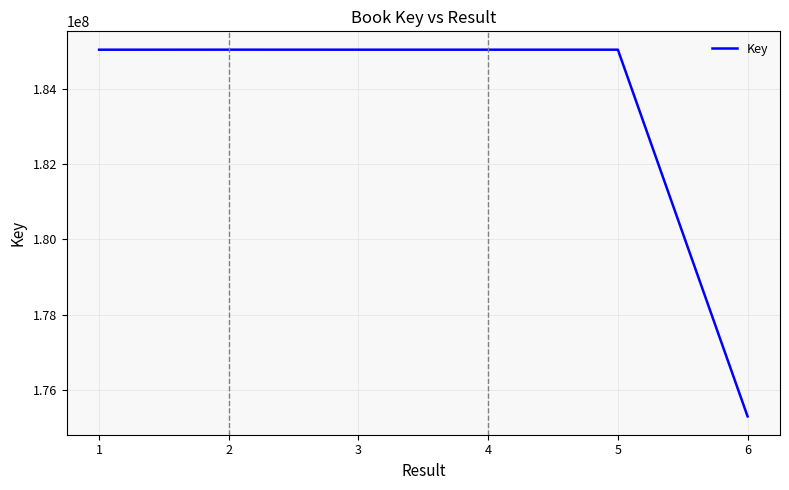

What is the sum of the values at 2 and 3?

370060604